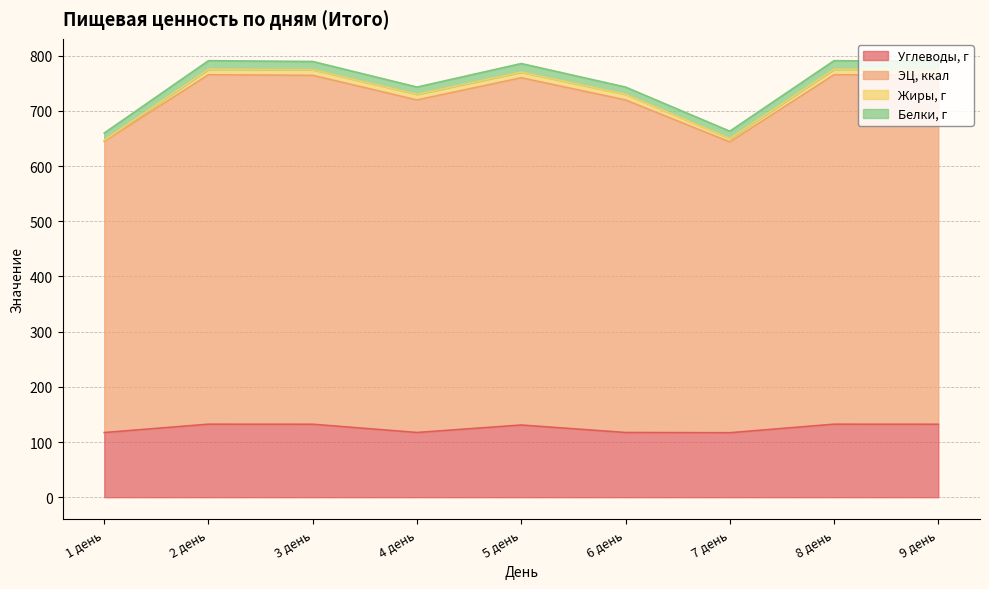

What is the maximum value for Углеводы, г?

132.3